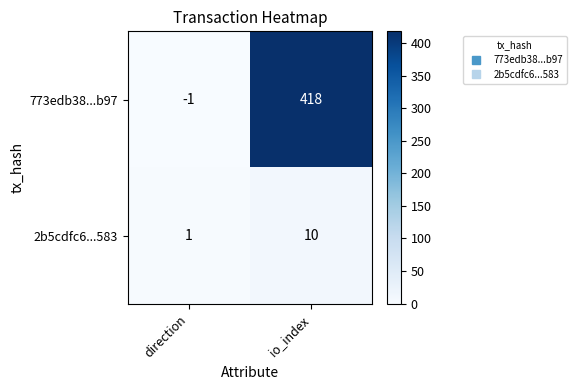

Which series has the largest total across all categories?

773edb38...b97